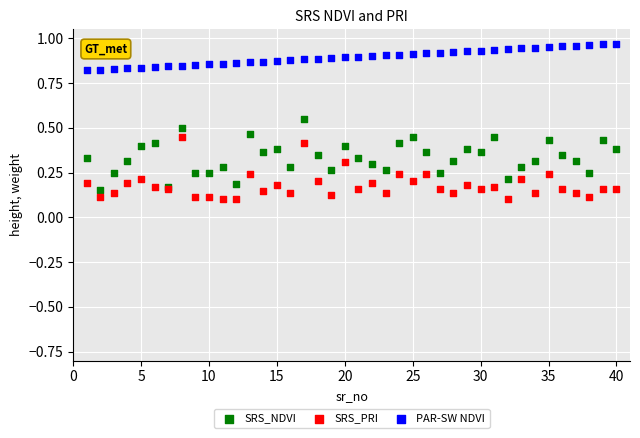

What is the X range (max minus min) for the scatter plot?

39.0